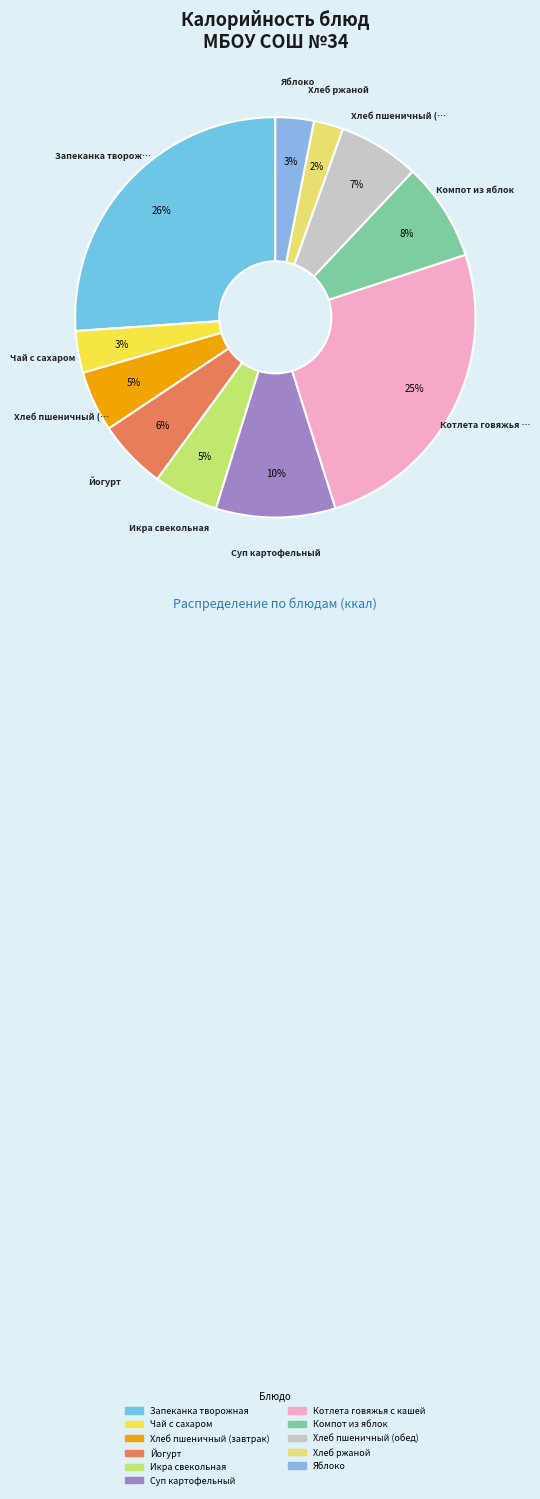

Between Хлеб ржаной and Яблоко, which is larger?

Яблоко